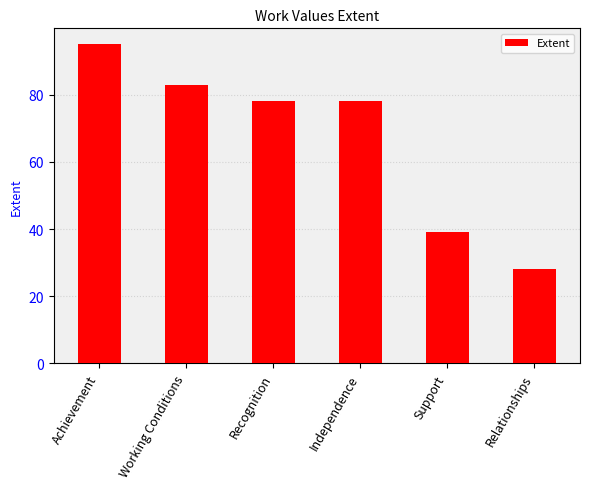

What is the label of the 6th bar from the right?

Achievement